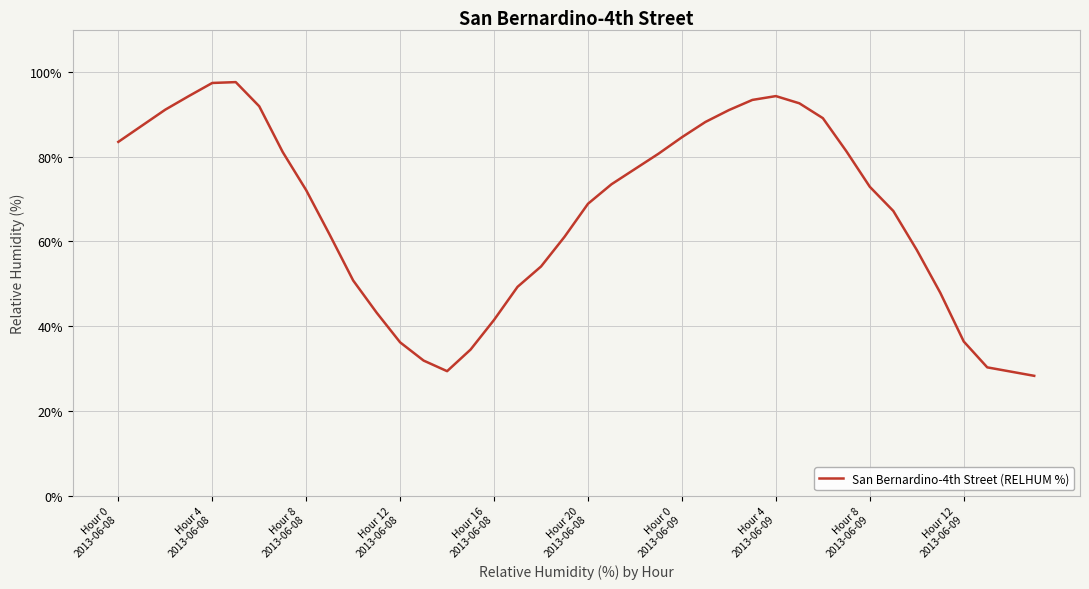

What is the difference between the maximum and minimum values?

69.3